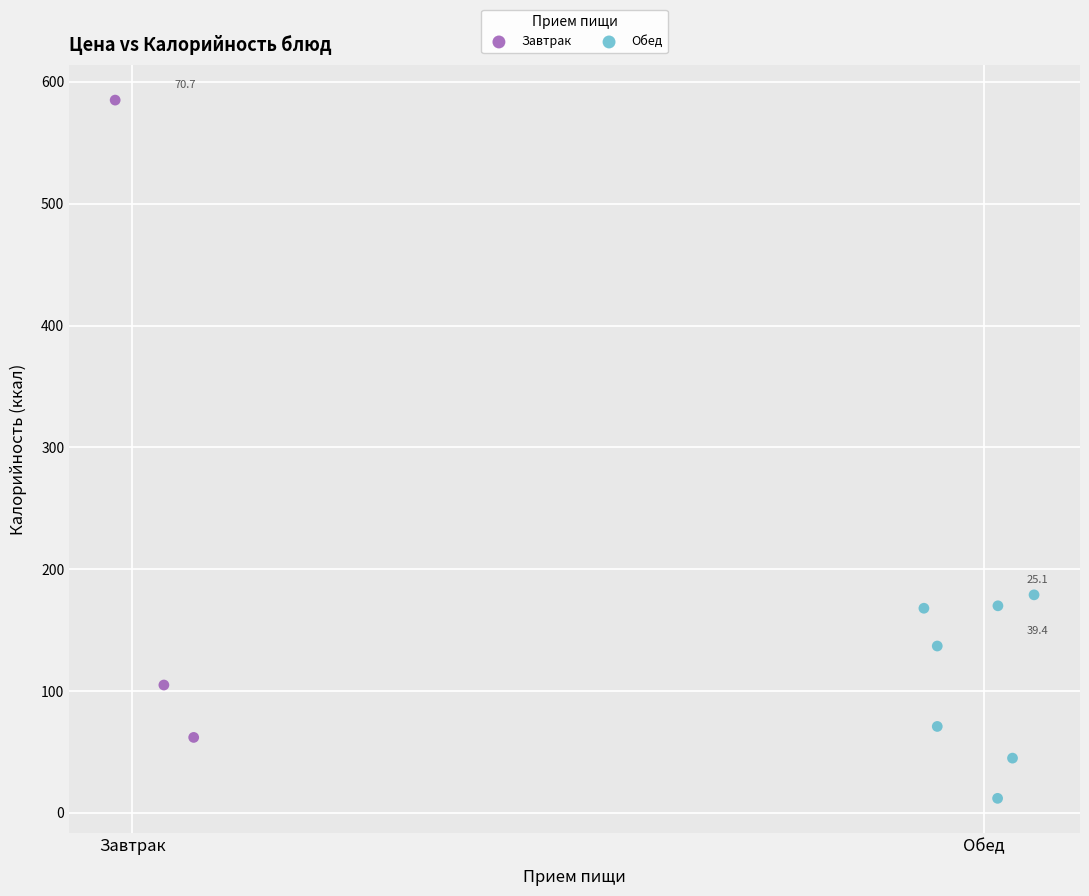

Which series reaches the maximum Y coordinate?

Завтрак